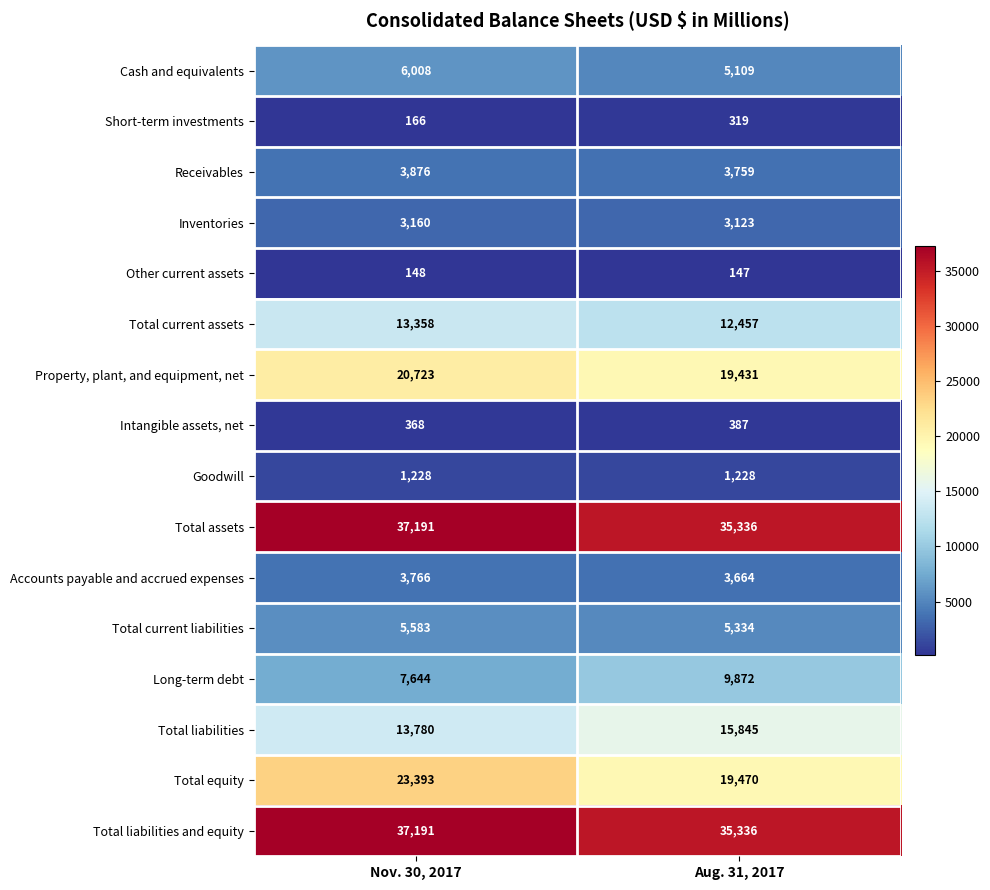

The Short-term investments series shows 319 at Aug. 31, 2017. True or false?

True